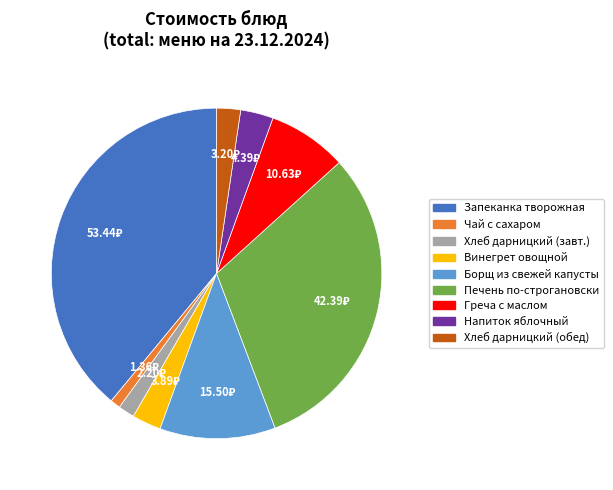

Does any single category account for the majority?

No